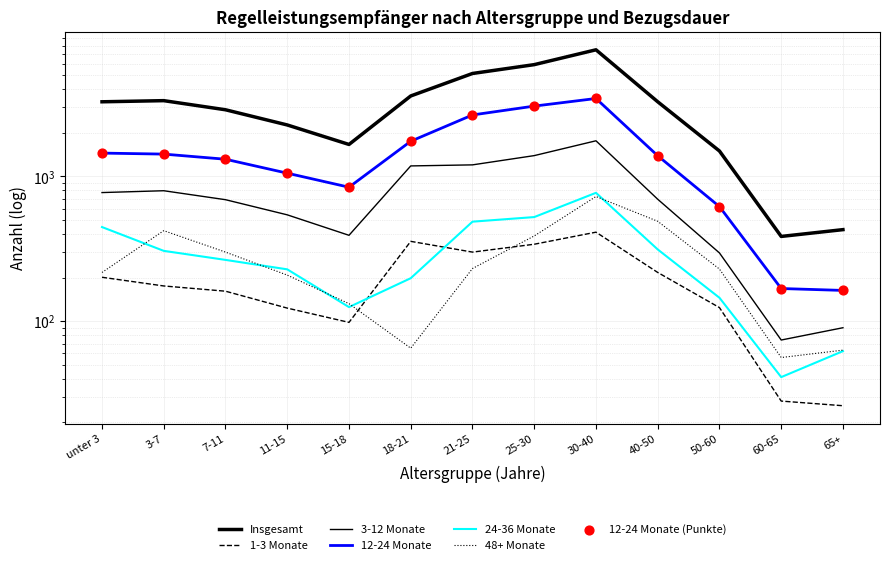

What is the total value across all series at 11-15?

4427